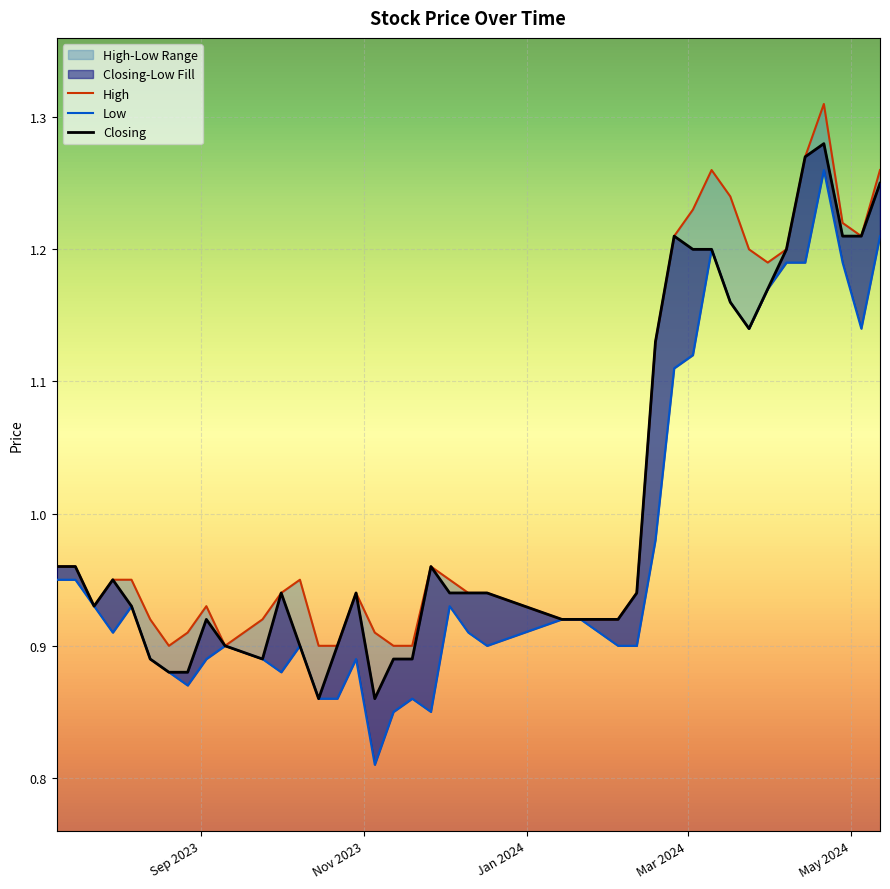

What is the difference between the second highest and minimum values in the Closing series?

0.4